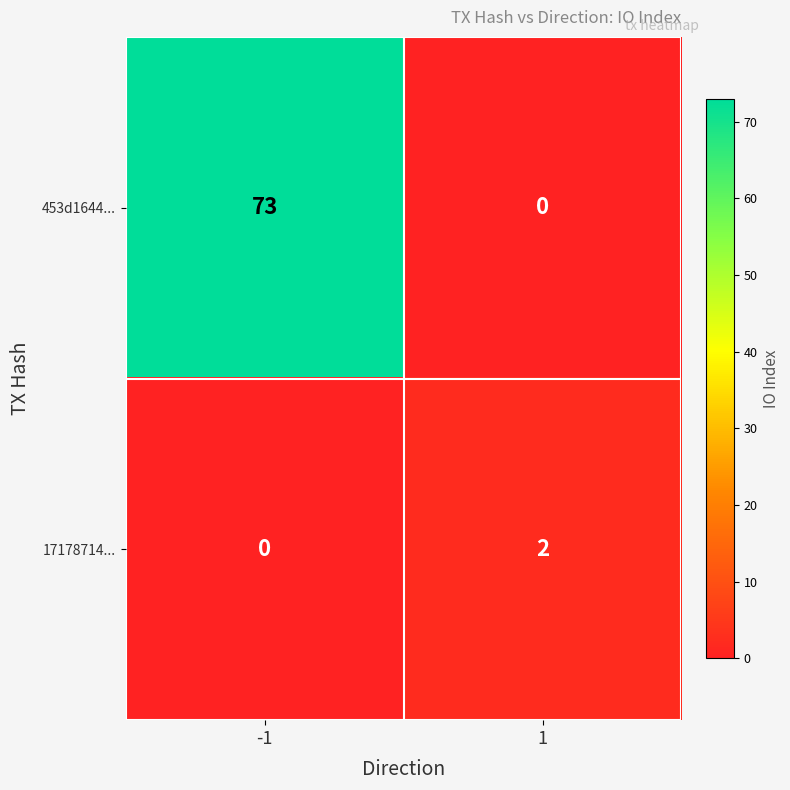

True or false: 17178714... has a value of 4 at 1.

False